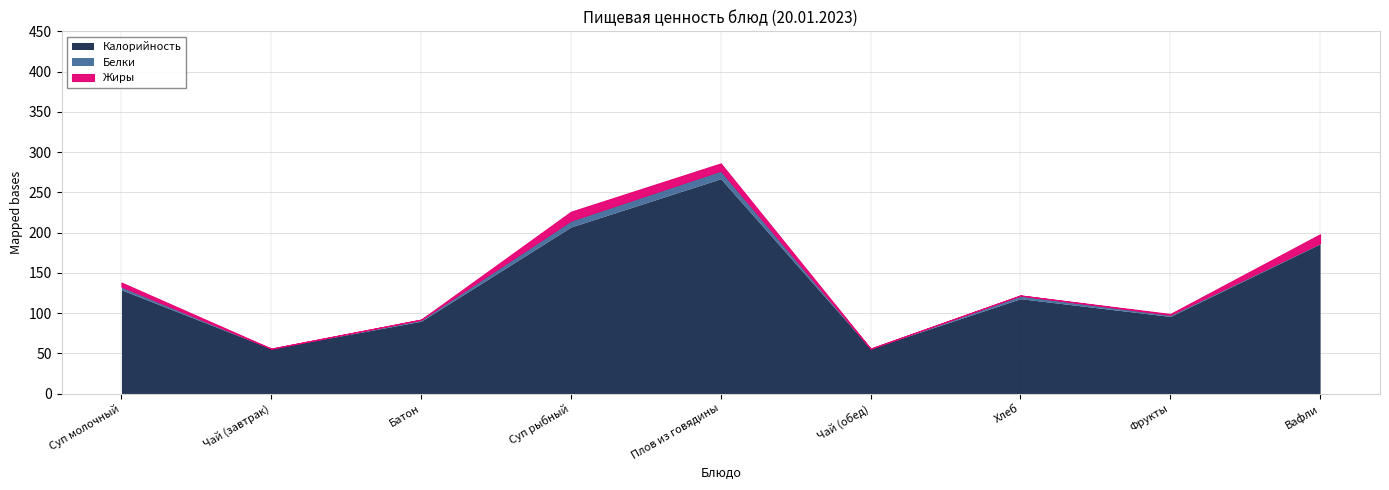

What position from the left is Батон?

3